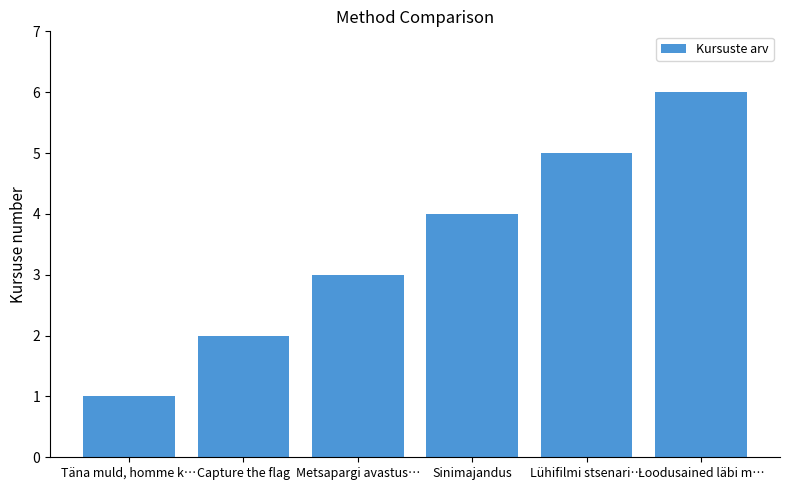

Are the bars horizontal?

No